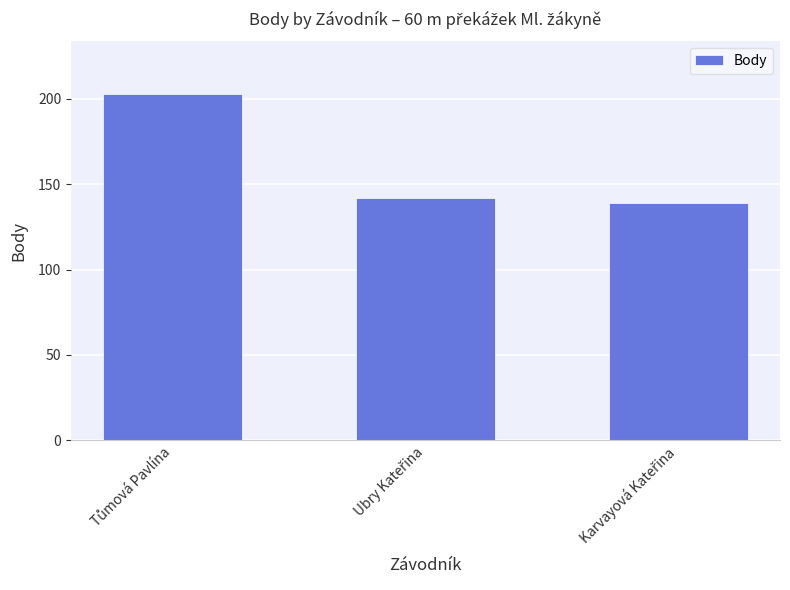

What is the sum of all values?

484